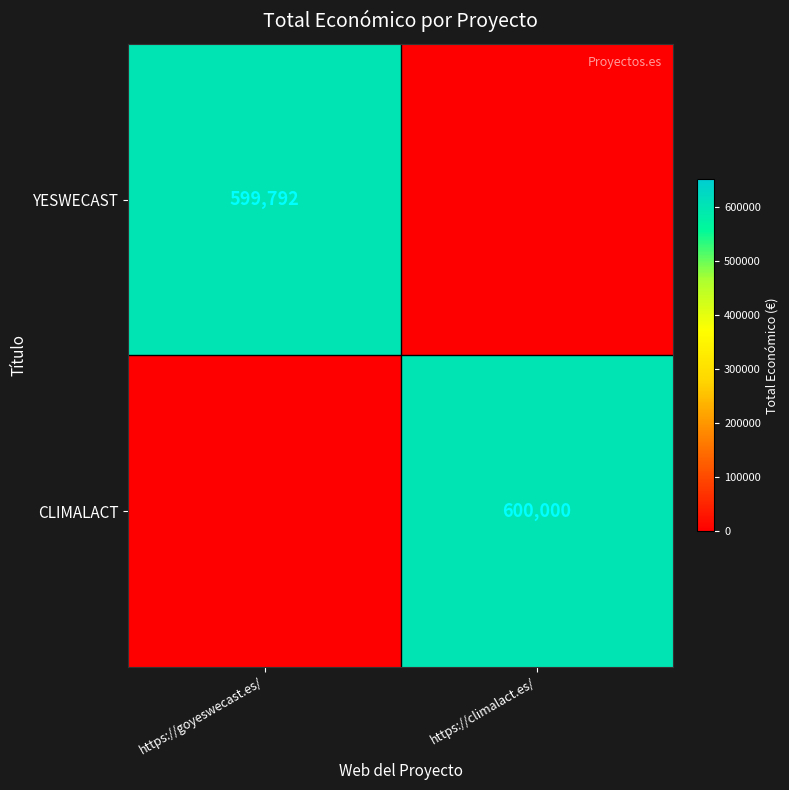

True or false: CLIMALACT has a value of 600000 at https://climalact.es/.

True